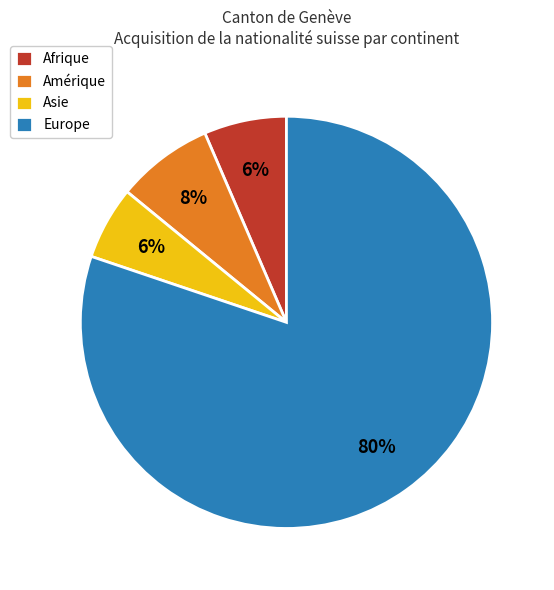

Does any single category account for the majority?

Yes